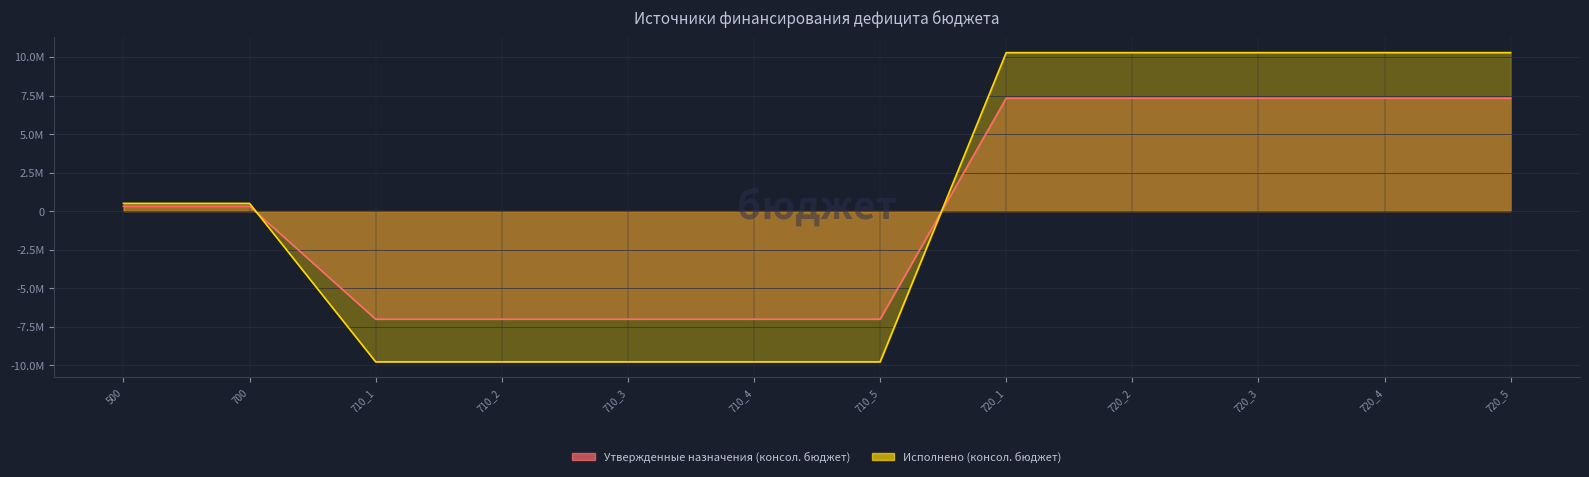

True or false: Исполнено (консол. бюджет) and Утвержденные назначения (консол. бюджет) cross at least once.

True